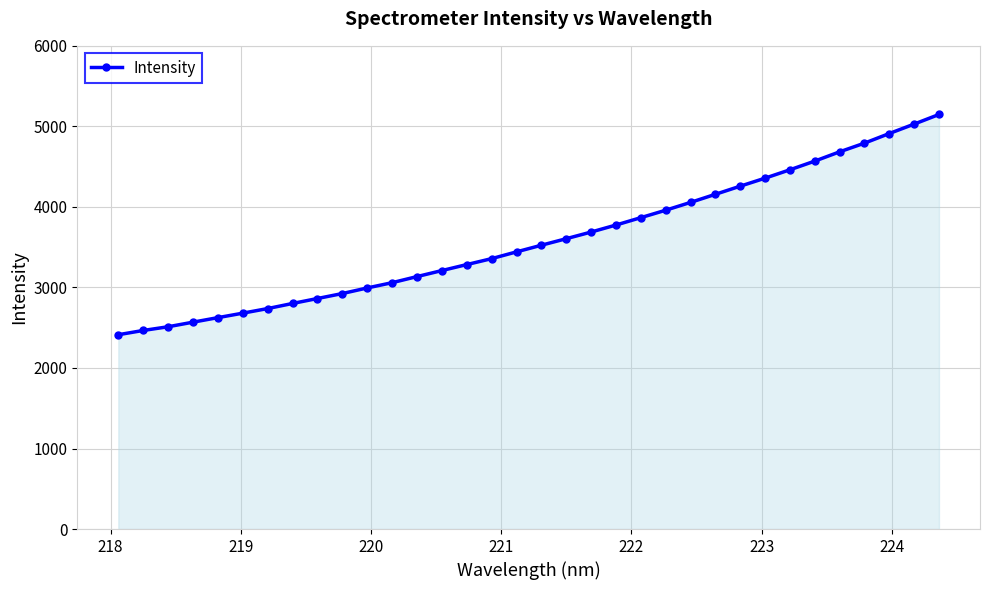

What is the greatest value displayed?

5147.6